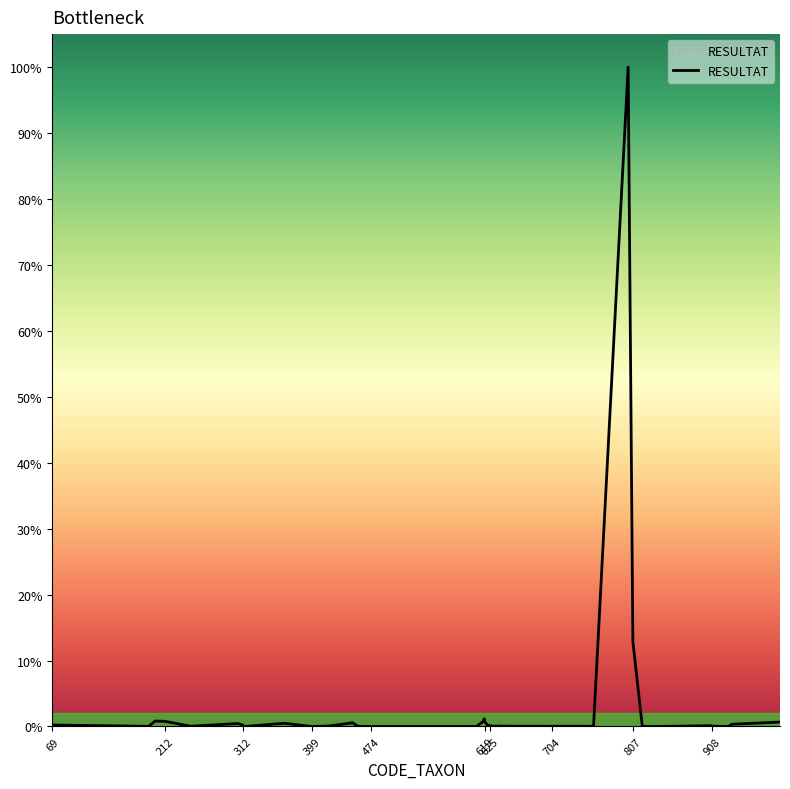

How many points are lower than both their immediate neighbors (excluding endpoints)?

7